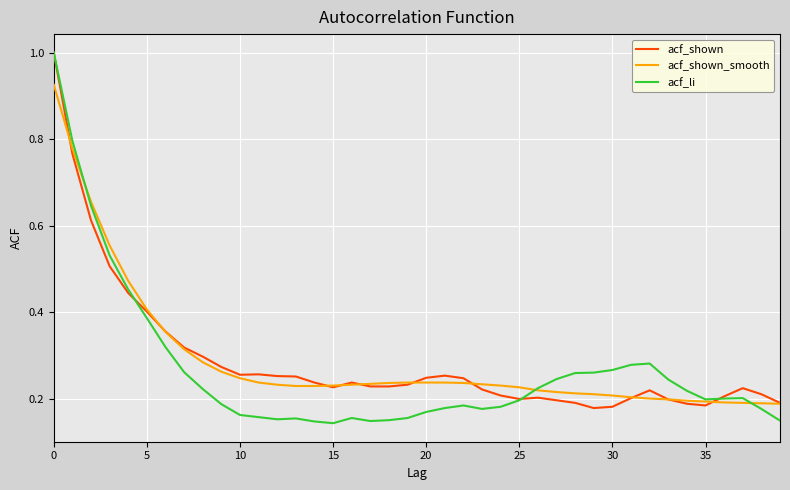

Which series has the widest spread of values?

acf_li